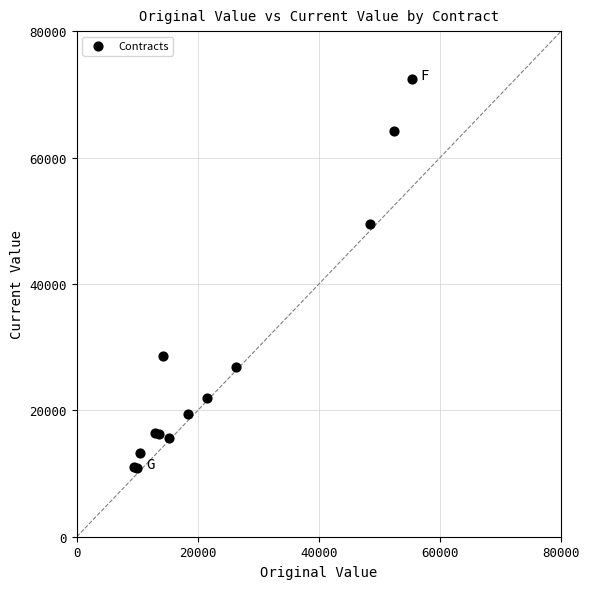

What Y value in the scatter plot is closest to 41610?

49468.0